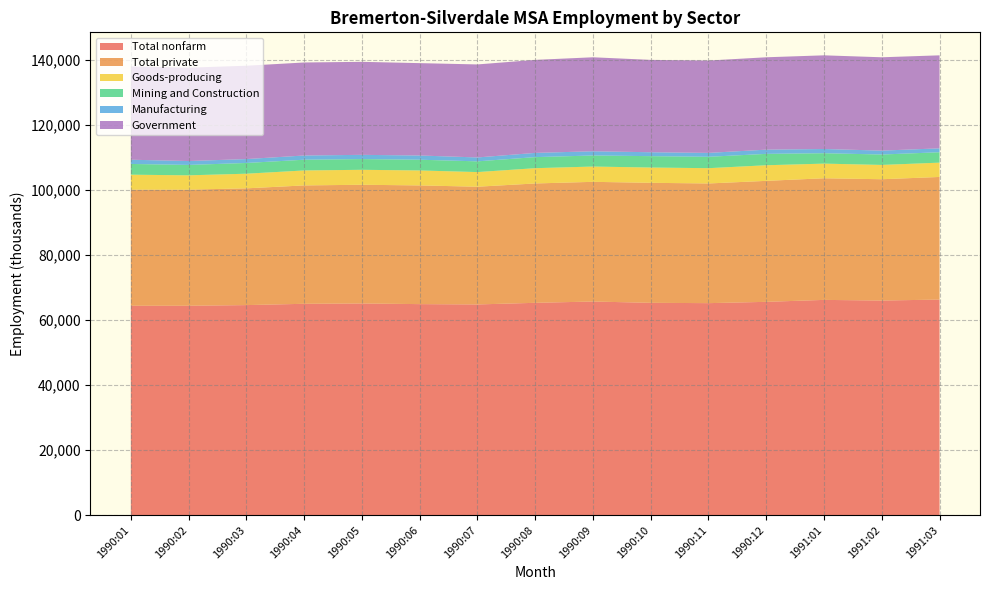

Reading left to right, what are all the values shown in this chart?

Total nonfarm: 64400	64400	64600	65000	65100	64900	64800	65300	65700	65300	65200	65600	66200	66000	66300
Total private: 35700	35700	35900	36400	36500	36500	36200	36700	36800	36900	36800	37200	37400	37300	37700
Goods-producing: 4600	4400	4500	4600	4600	4600	4500	4700	4700	4700	4700	4800	4500	4400	4400
Mining and Construction: 3300	3200	3300	3300	3300	3300	3300	3400	3400	3500	3500	3500	3200	3200	3200
Manufacturing: 1300	1200	1200	1300	1300	1300	1200	1300	1300	1200	1200	1300	1300	1200	1200
Government: 28700	28700	28700	28600	28600	28400	28600	28600	28900	28400	28400	28400	28800	28700	28600